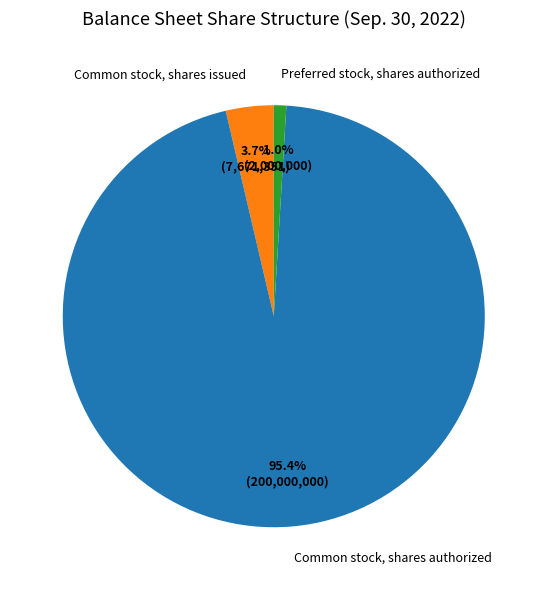

How many slices are in this pie chart?

3